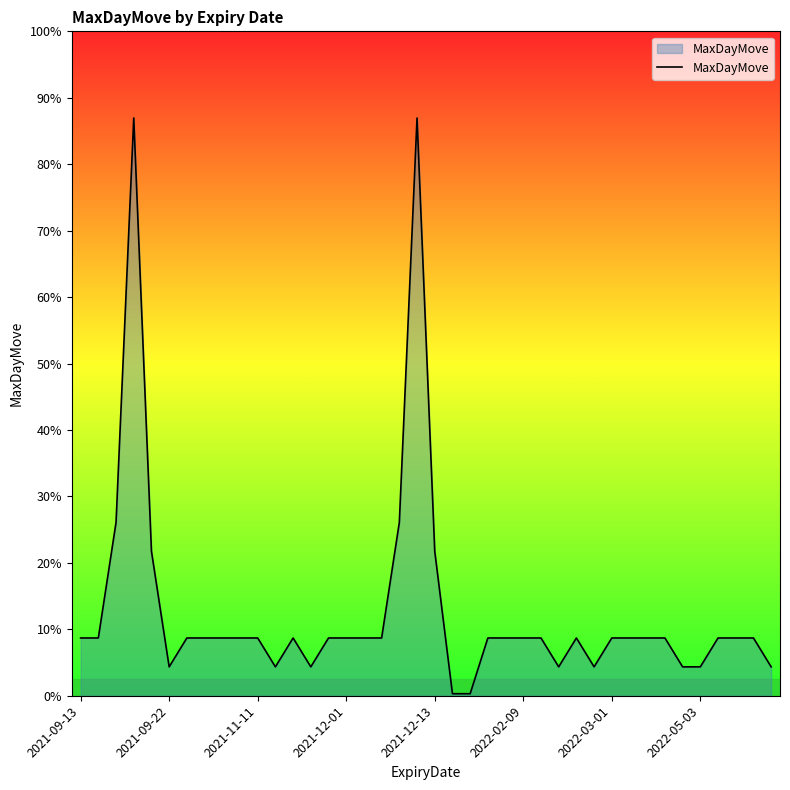

Does the chart display data point markers on the line(s)?

No